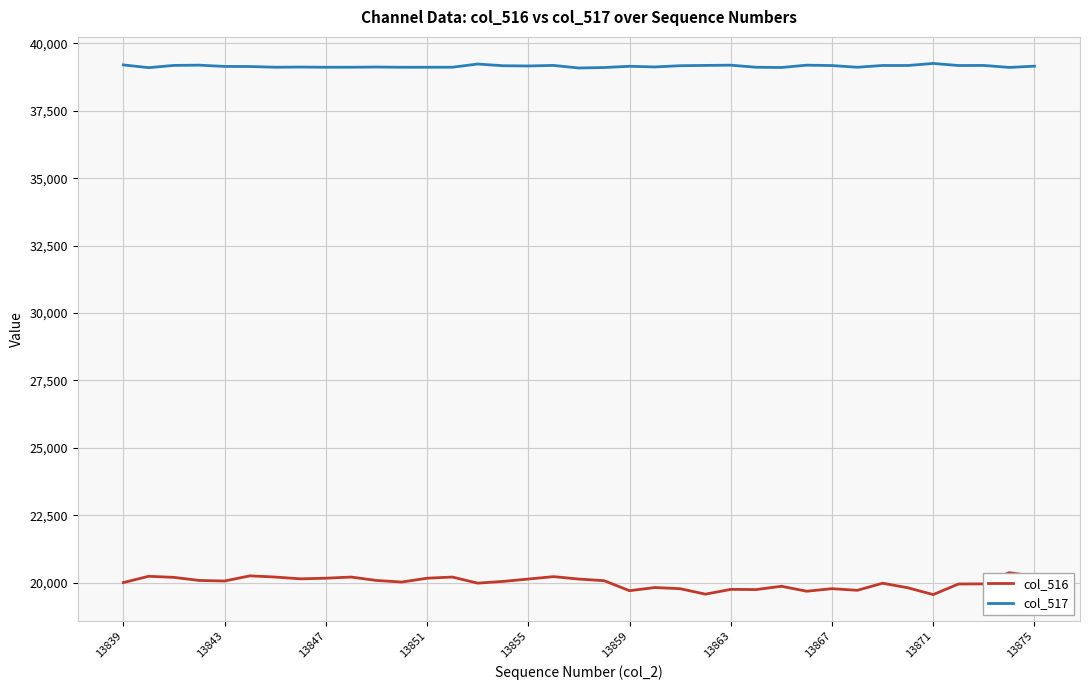

Which series has the widest spread of values?

col_516